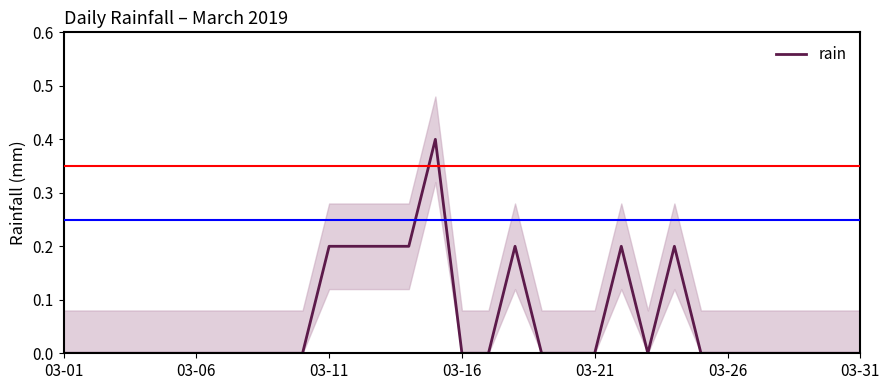

Is it true that rain equals 0.0 at 03-01?

True